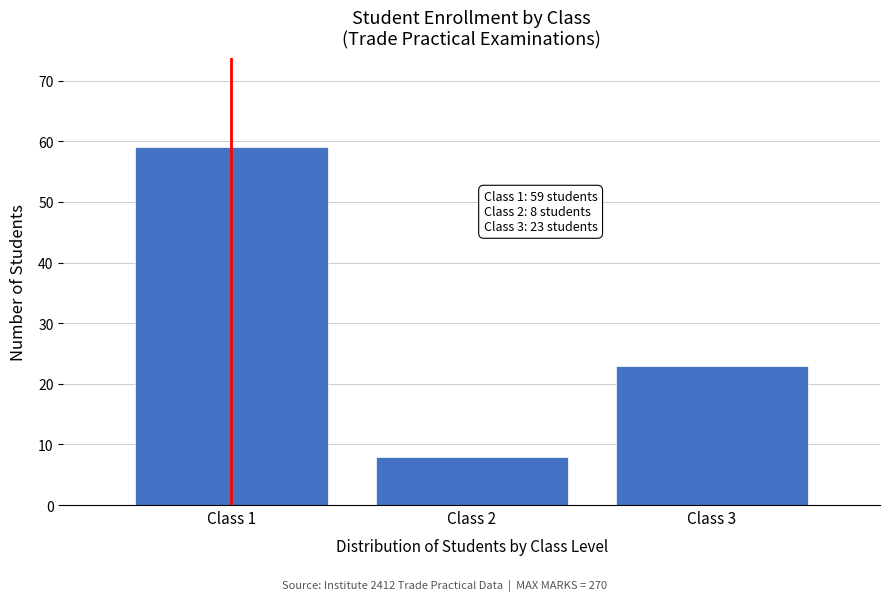

Reading right to left, what are all the values shown in this chart?

23	8	59